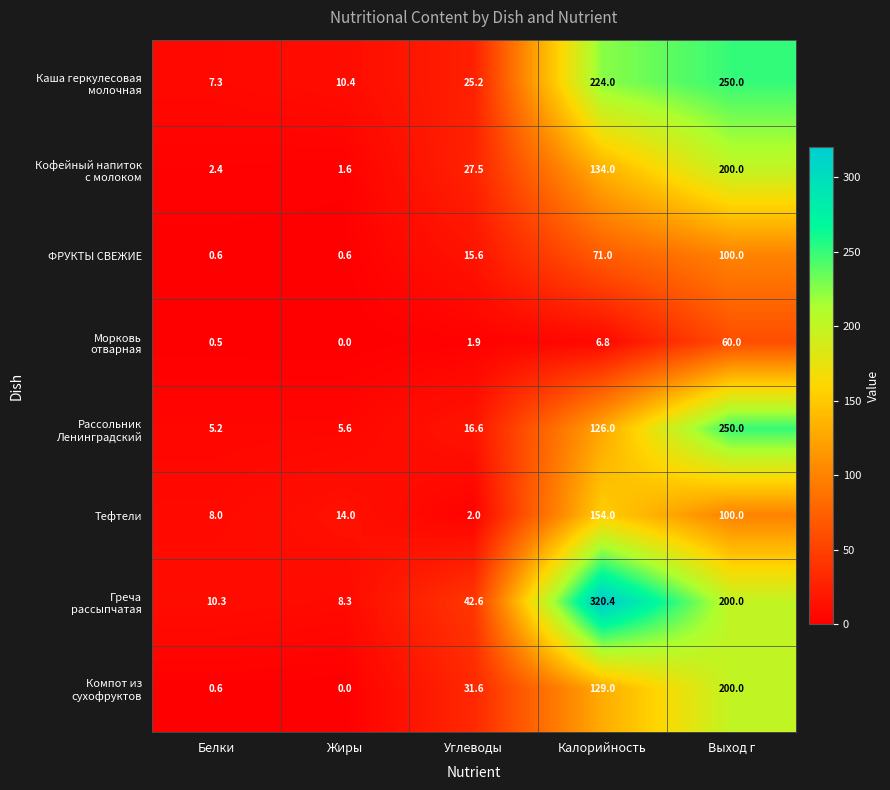

How many distinct data groups are displayed?

8